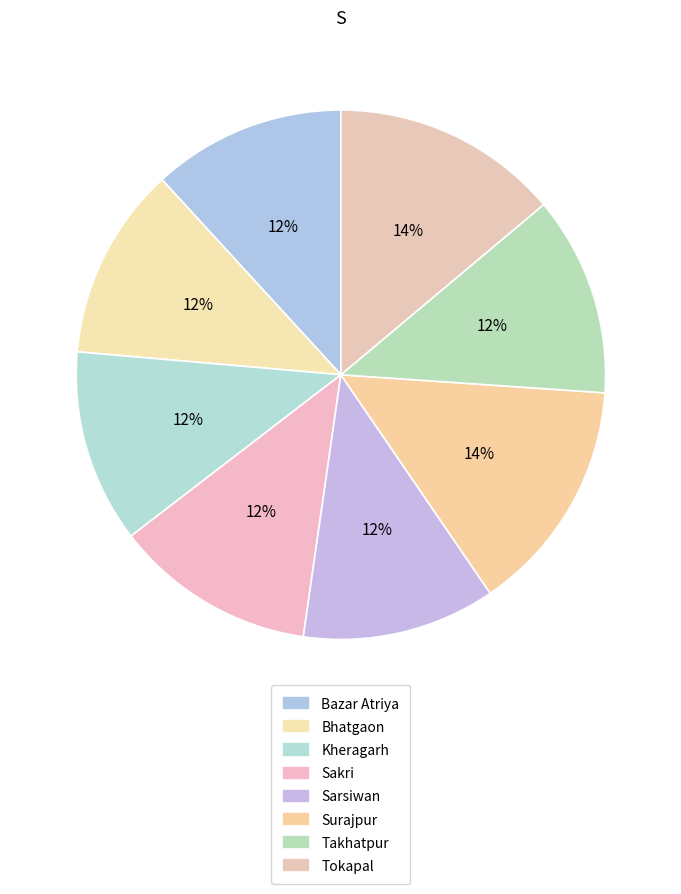

Count the number of slices in the pie.

8